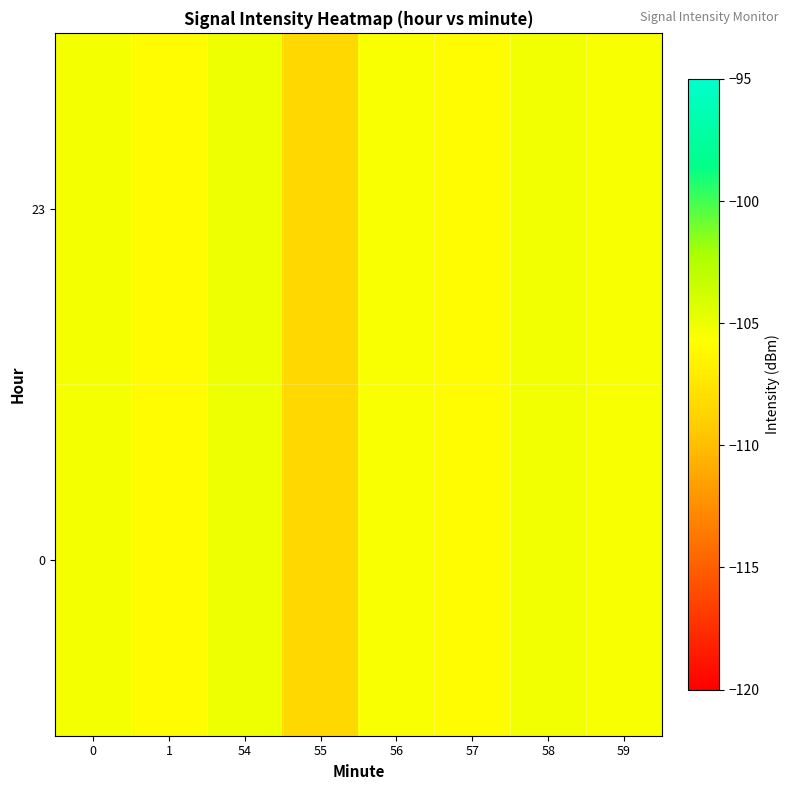

At which category is the sum across all series the highest?

54